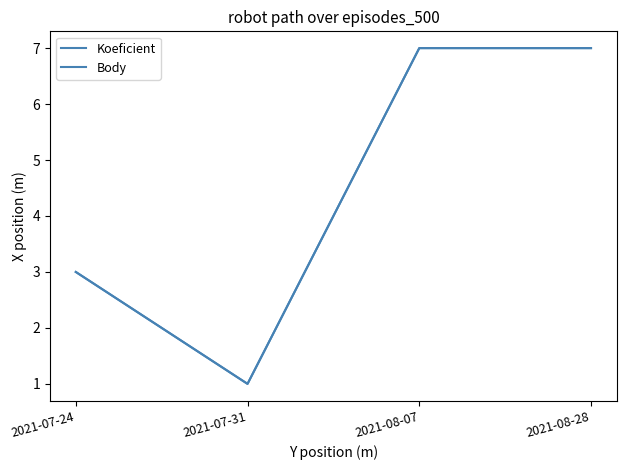

What value does the Koeficient series have at 2021-07-24?

3